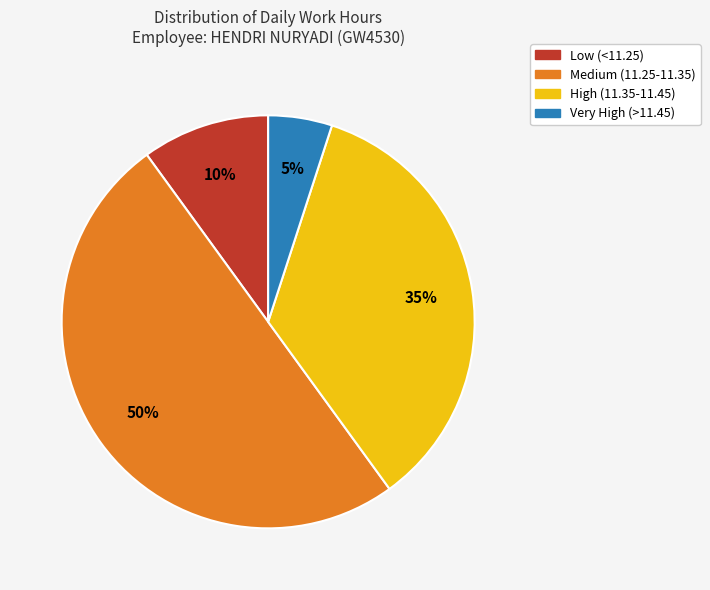

To the nearest percent, what is the difference between the largest and smallest slice percentages?

45%